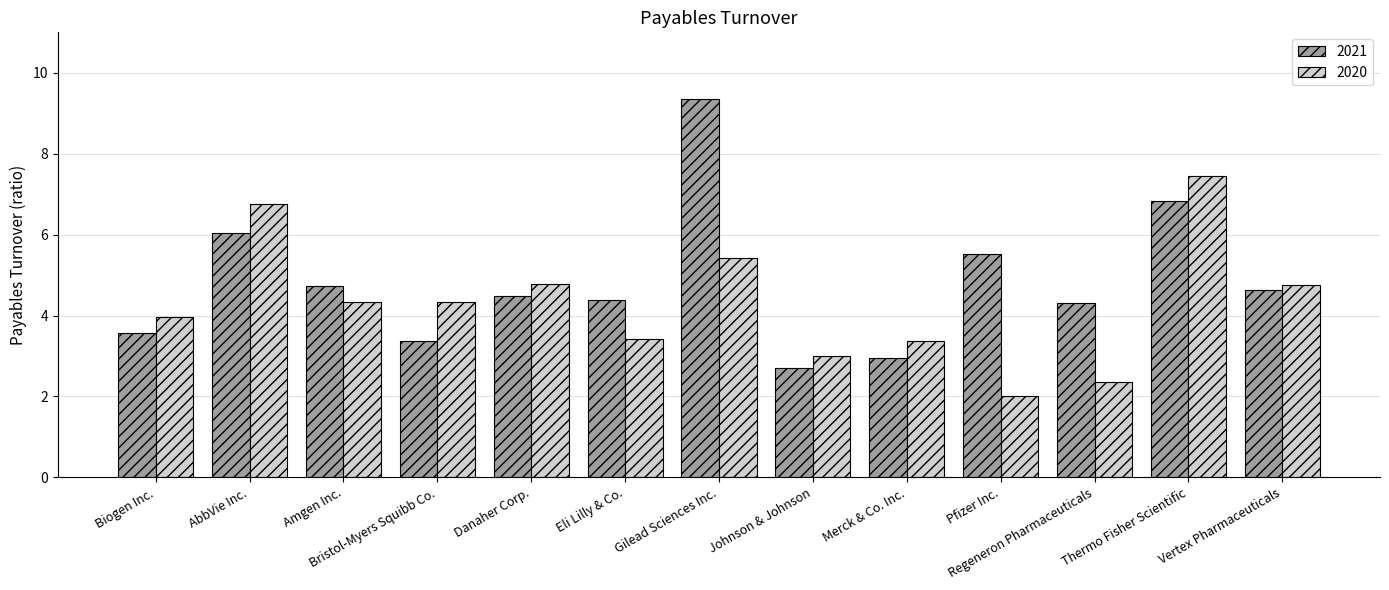

At how many categories does at least one series exceed 6?

3